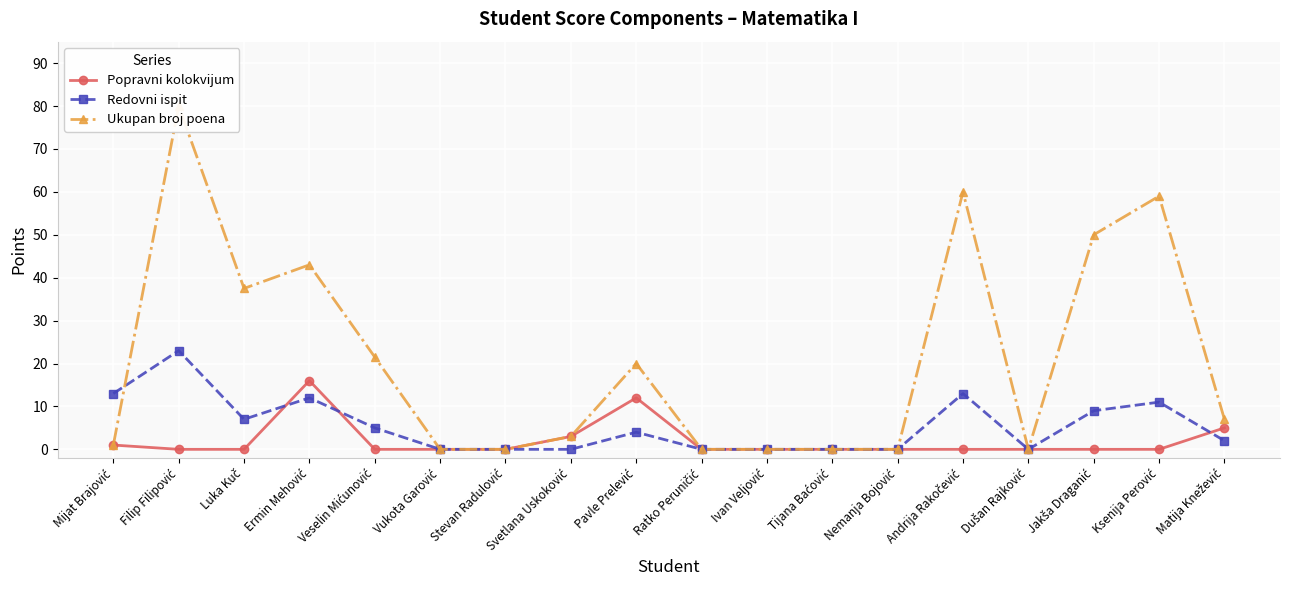

What is the difference between the maximum and minimum values in the Redovni ispit series?

23